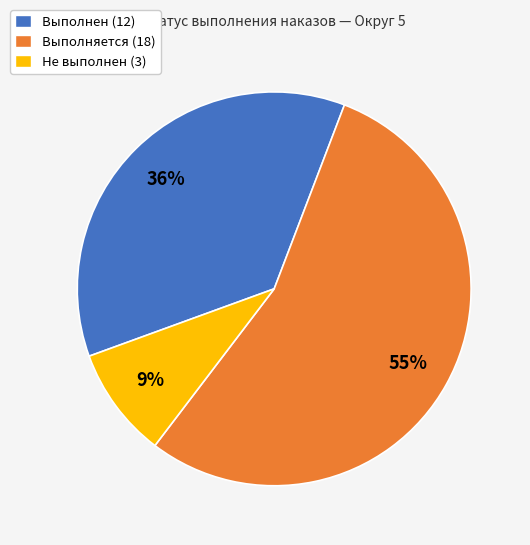

To the nearest percent, what is the difference between the Не выполнен and Выполнен slice percentages?

27%